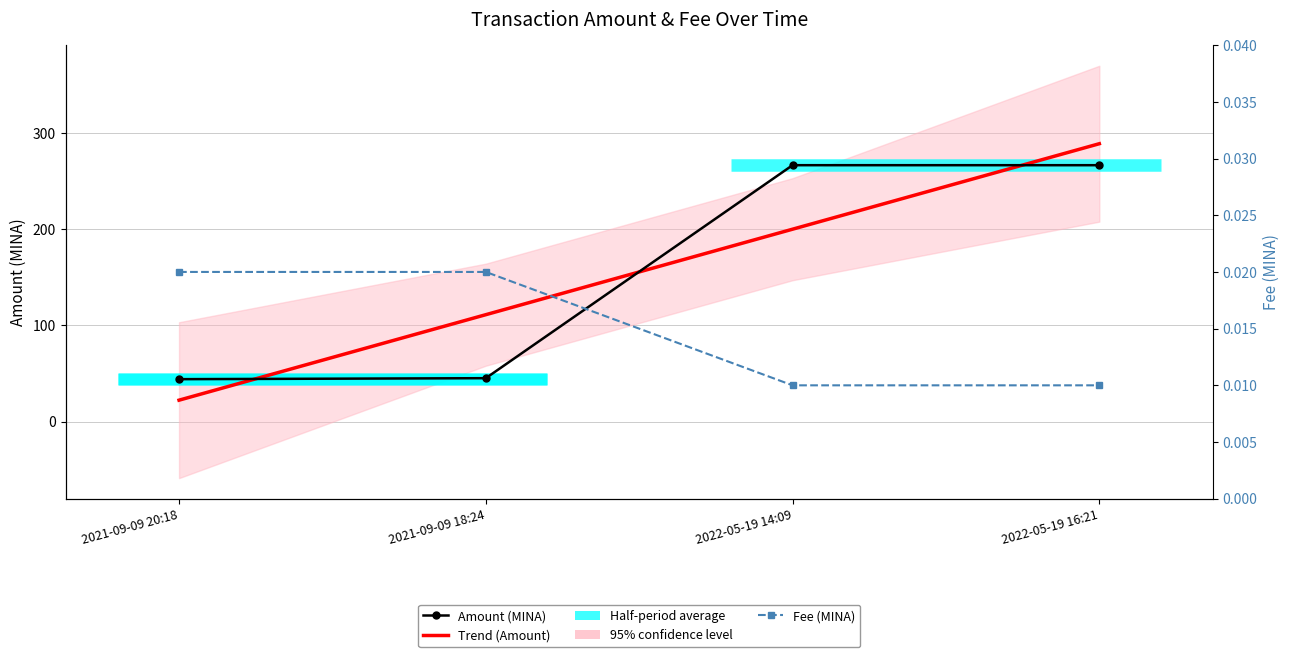

True or false: Trend (Amount) and Amount (MINA) cross at least once.

True